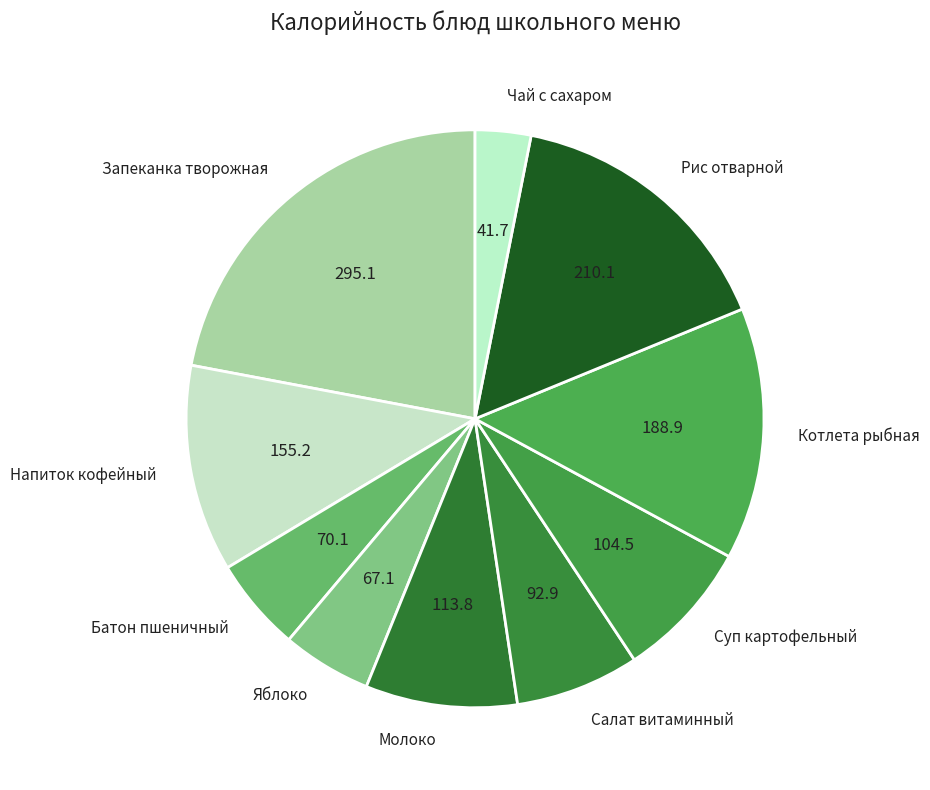

Is it true that Яблоко is 5% of the pie?

True